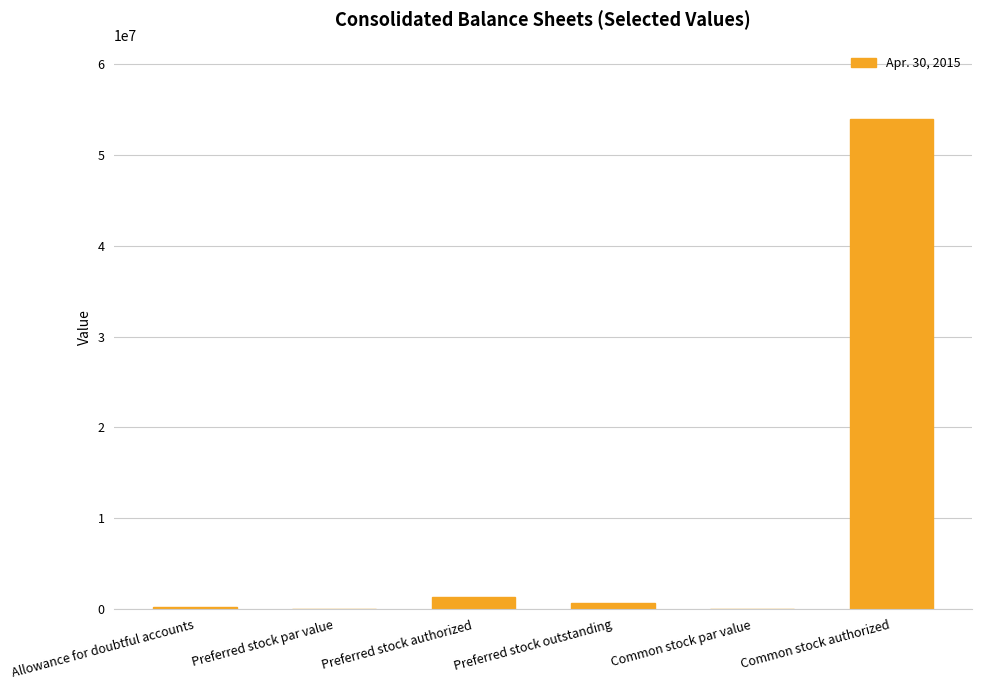

Read the value at Preferred stock authorized.

1300000.0